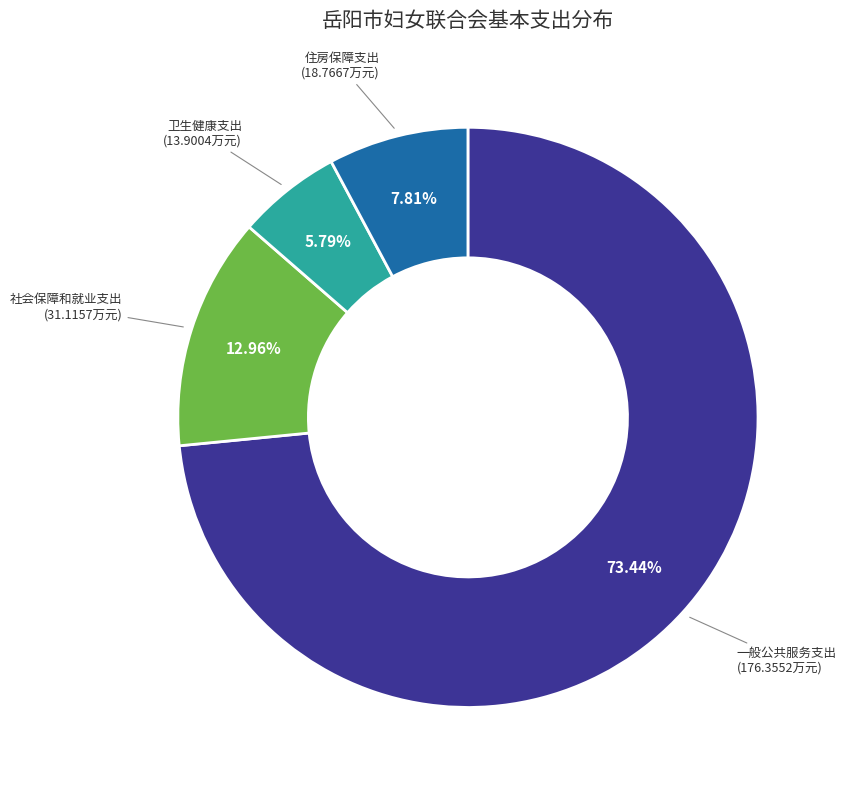

Which category has the smallest portion of the pie?

卫生健康支出